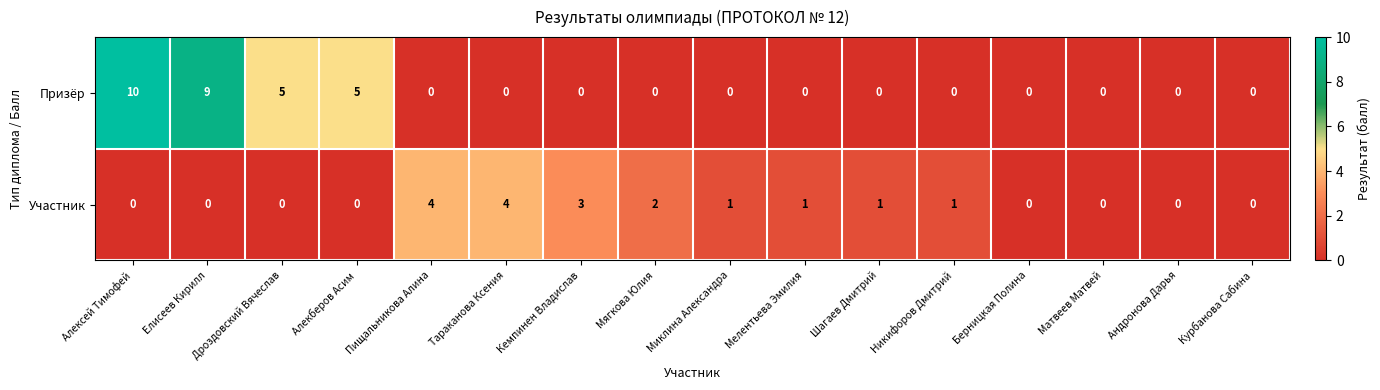

How many categories are shown in the chart?

16